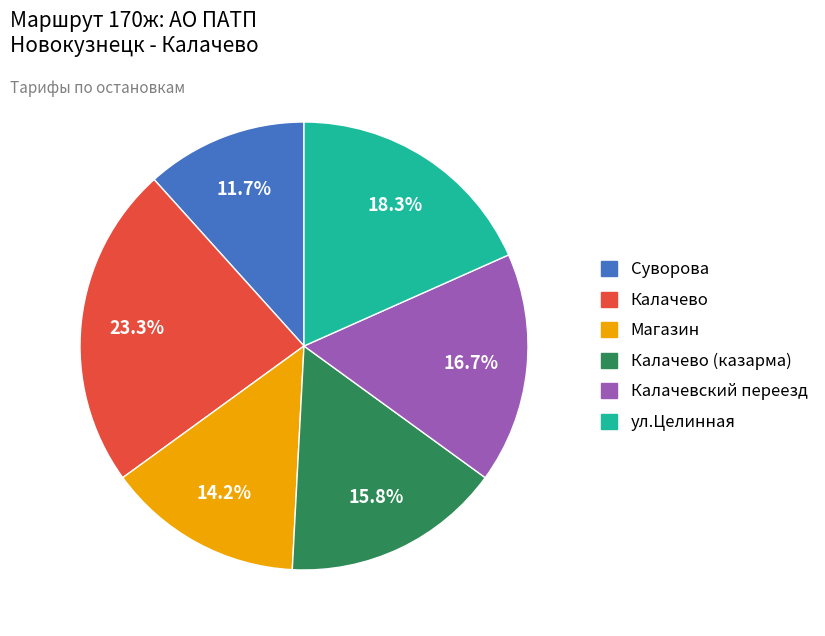

Does any single category account for the majority?

No